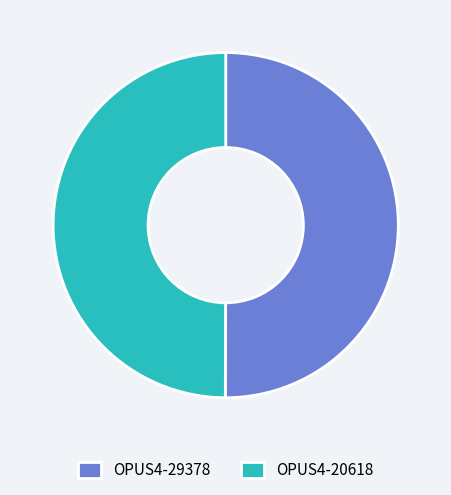

What is the ratio of the value at OPUS4-29378 to the value at OPUS4-20618?

1.0